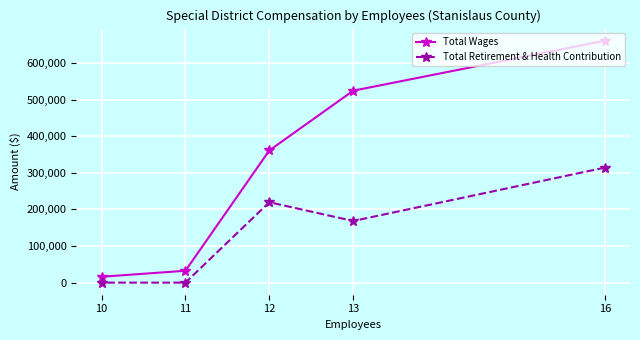

Rank the series at 16 from highest to lowest value.

Total Wages, Total Retirement & Health Contribution